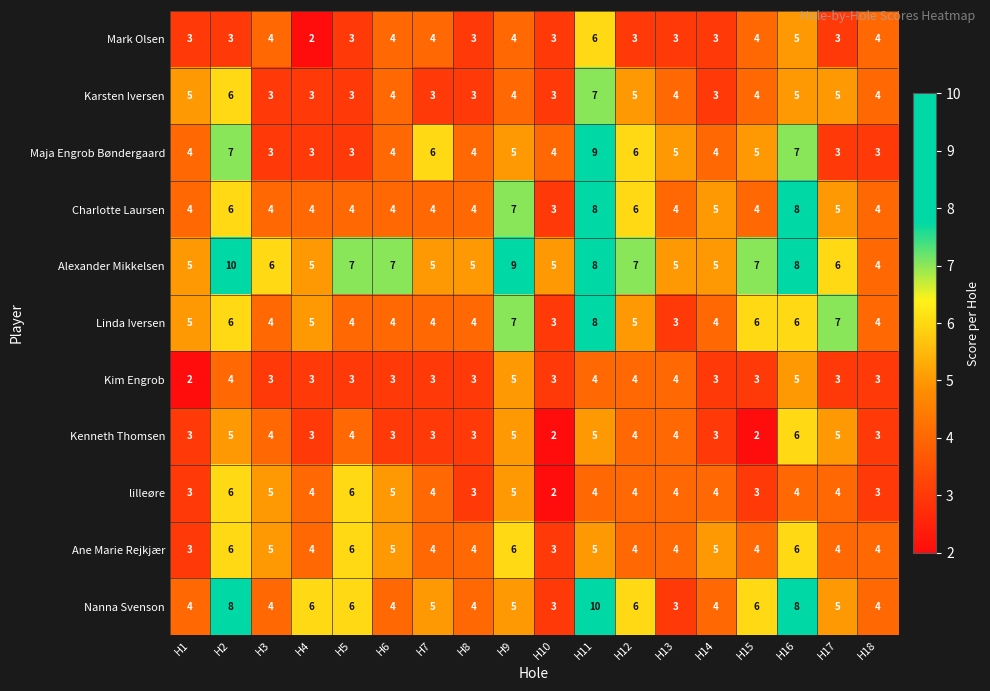

What value does the Linda Iversen series have at H7?

4